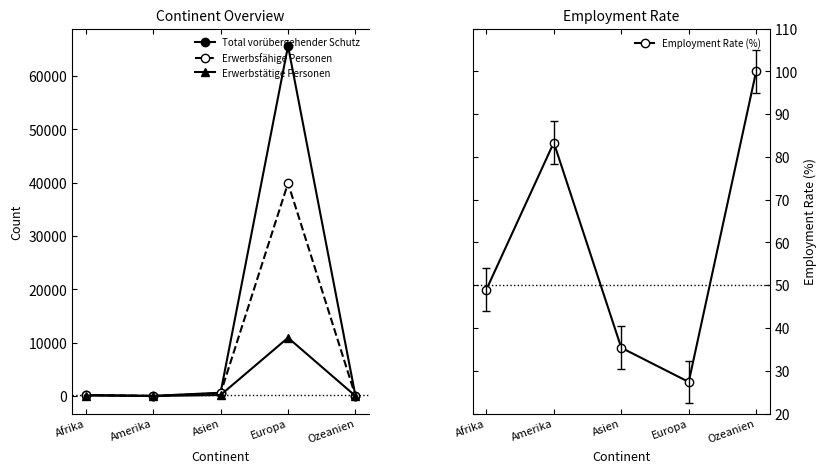

What is the average value of the Erwerbsfähige Personen series?

8130